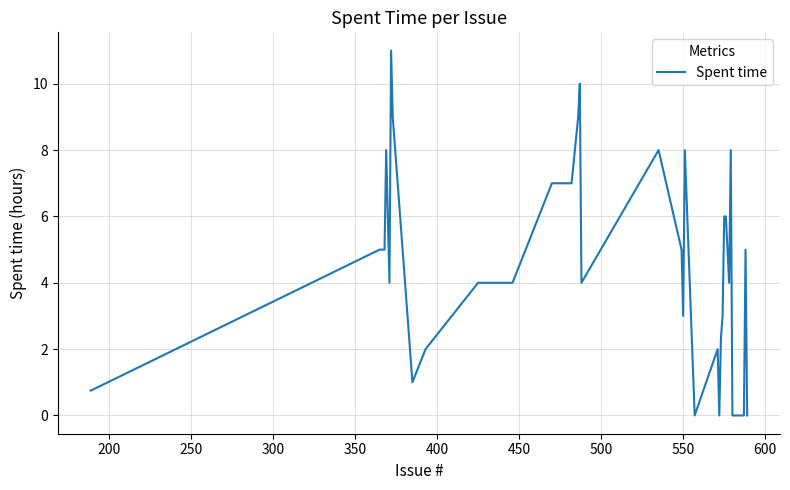

What is the difference between the maximum and minimum values?

11.0